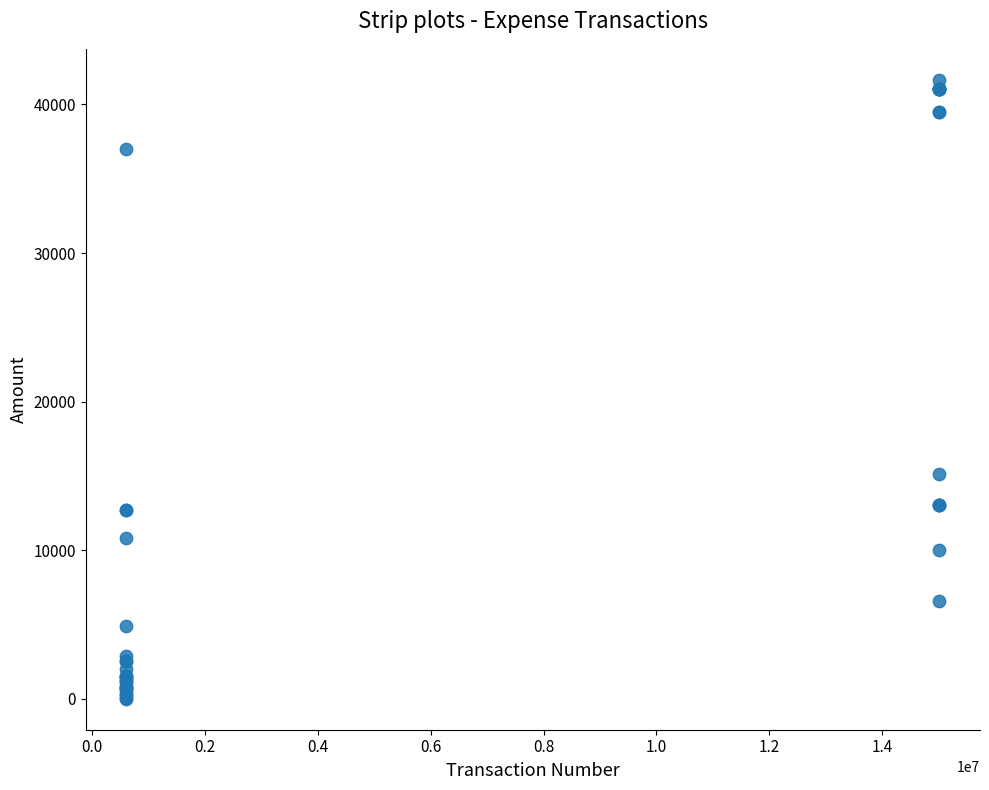

What Y value in the scatter plot is closest to 20831?

15108.0